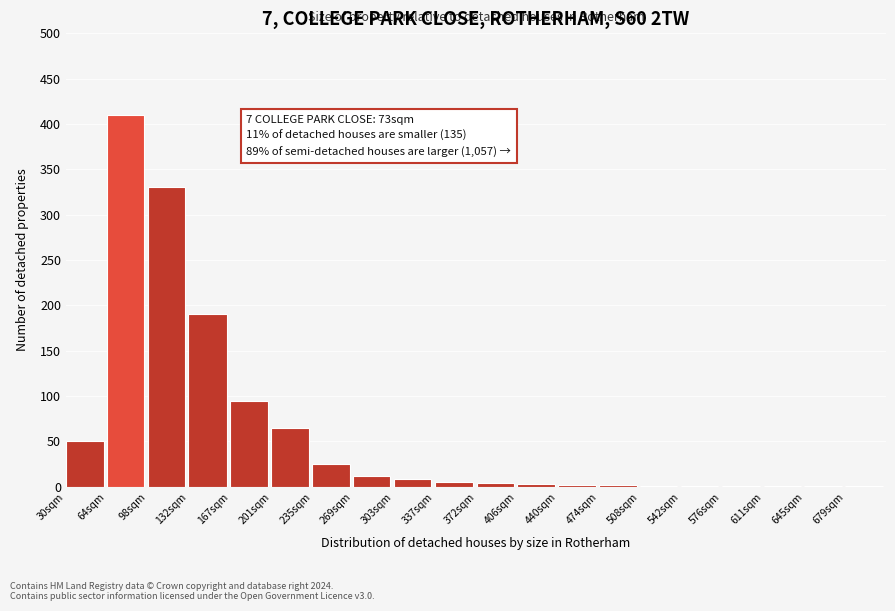

The chart shows a value of 330 at 98sqm. True or false?

True